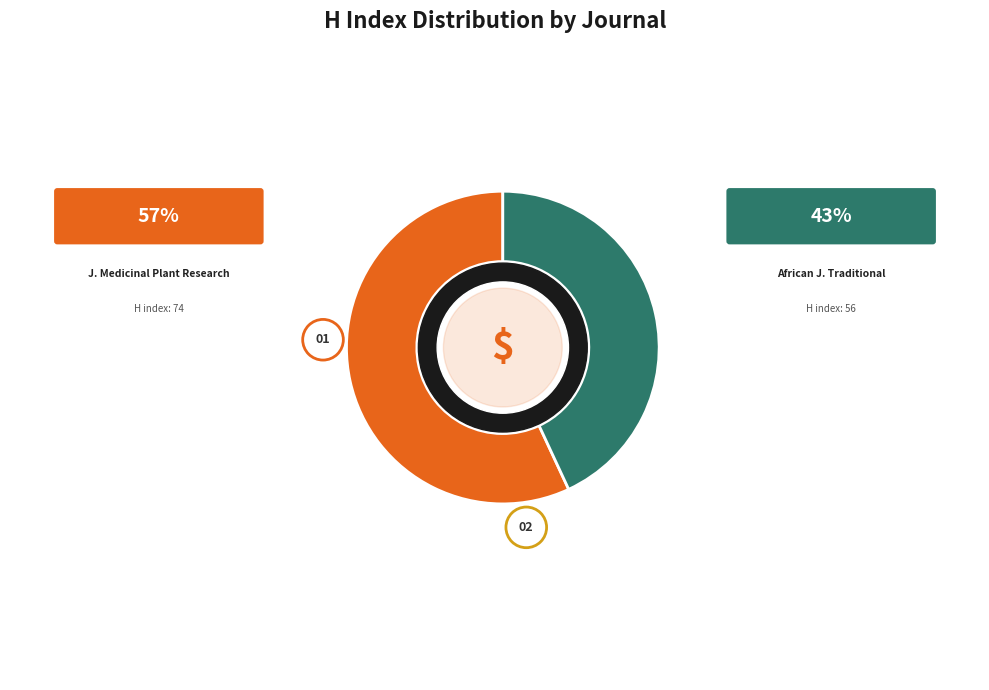

Does any single category account for the majority?

Yes